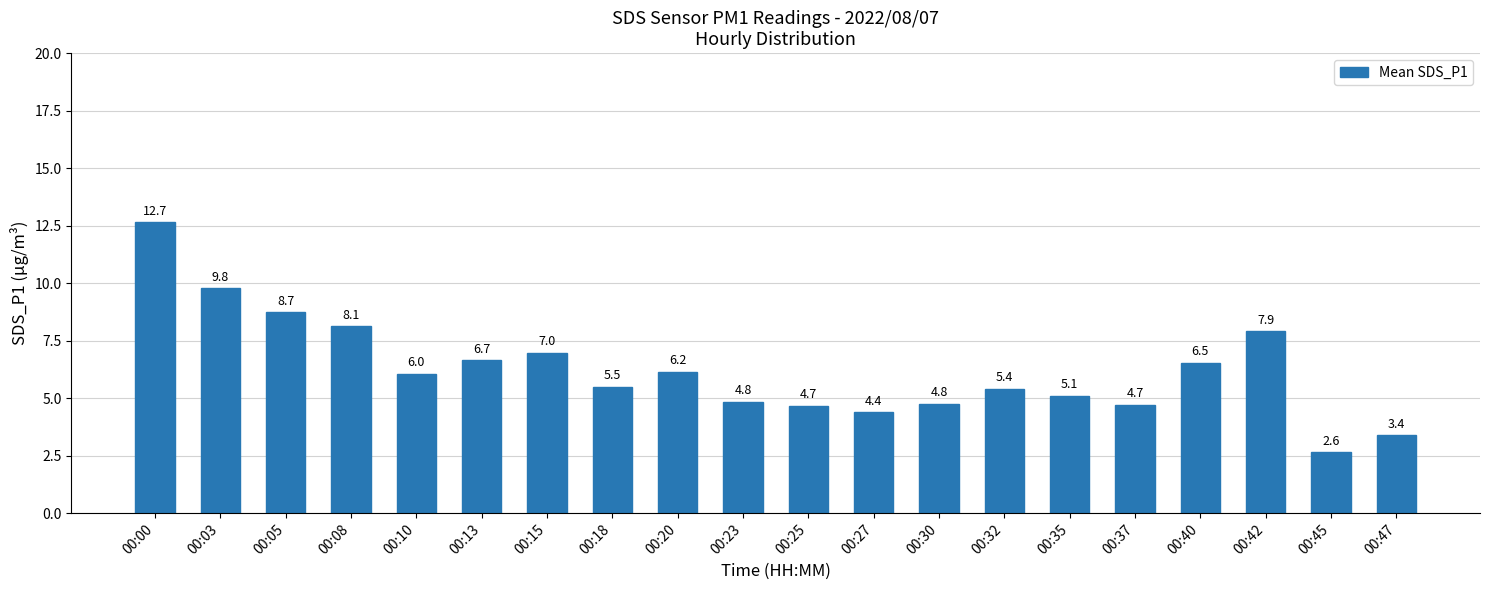

What is the ratio of the value at 00:45 to the value at 00:23?

0.5